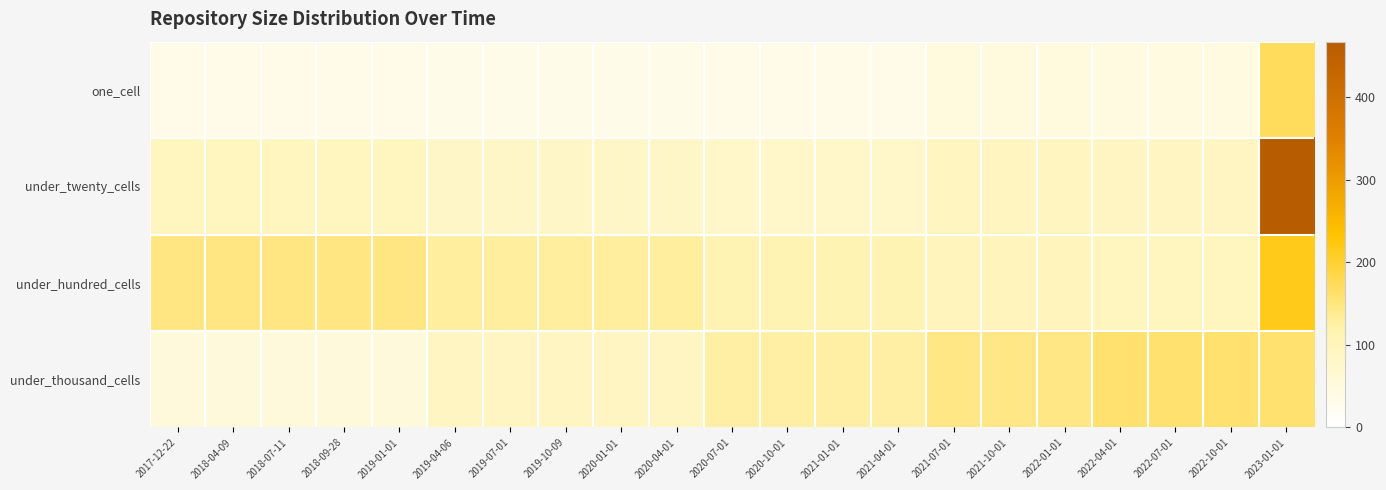

Count the number of categories in the chart.

21